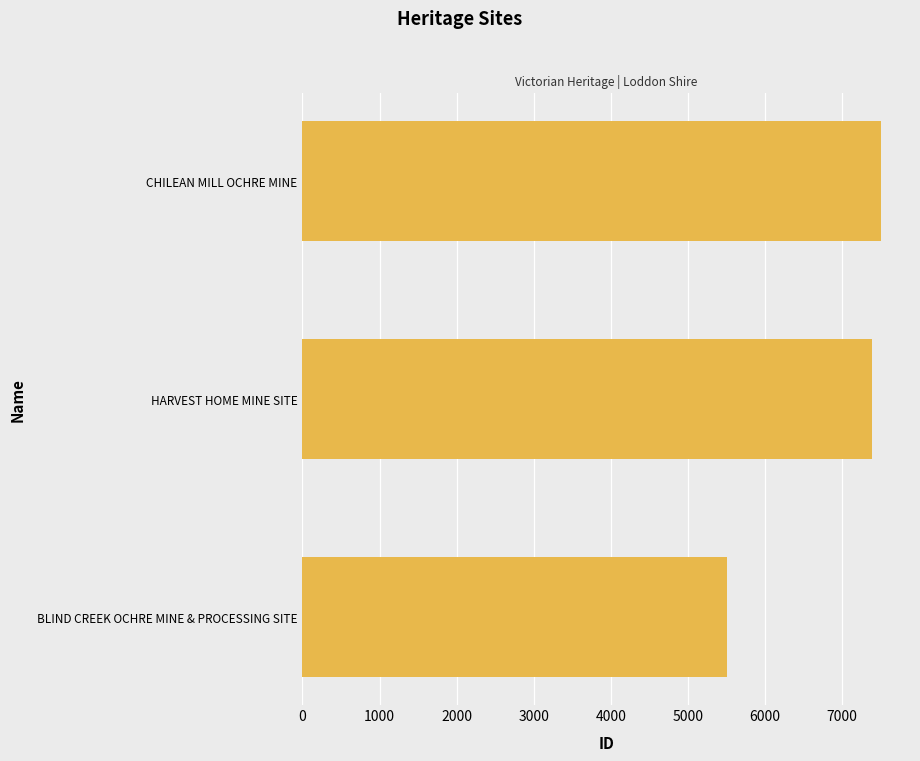

True or false: the data shows 7509 at CHILEAN MILL OCHRE MINE.

True